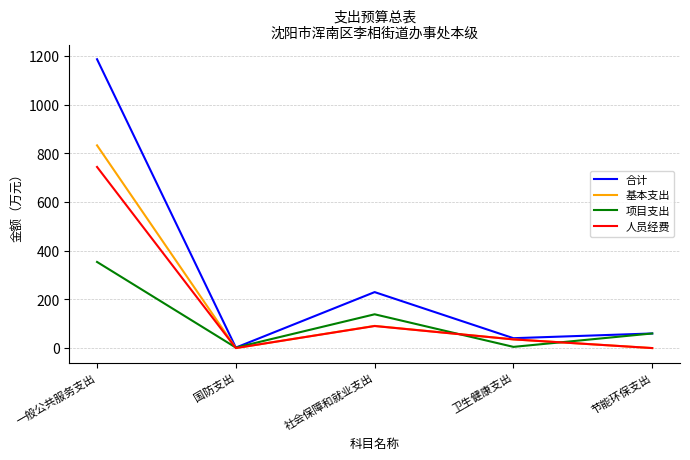

How many interior local peaks does the 合计 series have?

1